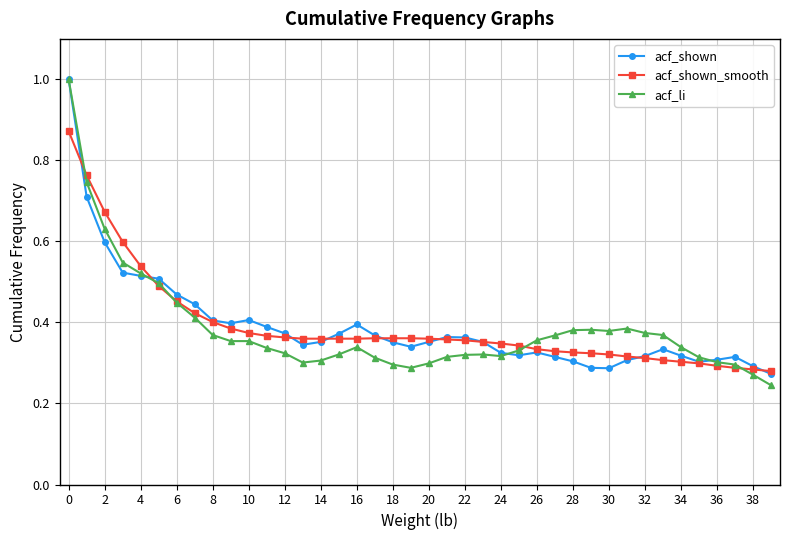

Which series ends up on top after the final intersection of acf_shown and acf_li?

acf_shown